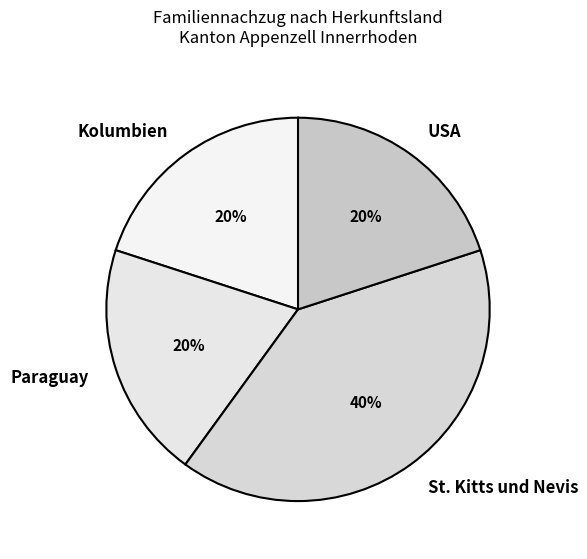

Count the number of slices in the pie.

4